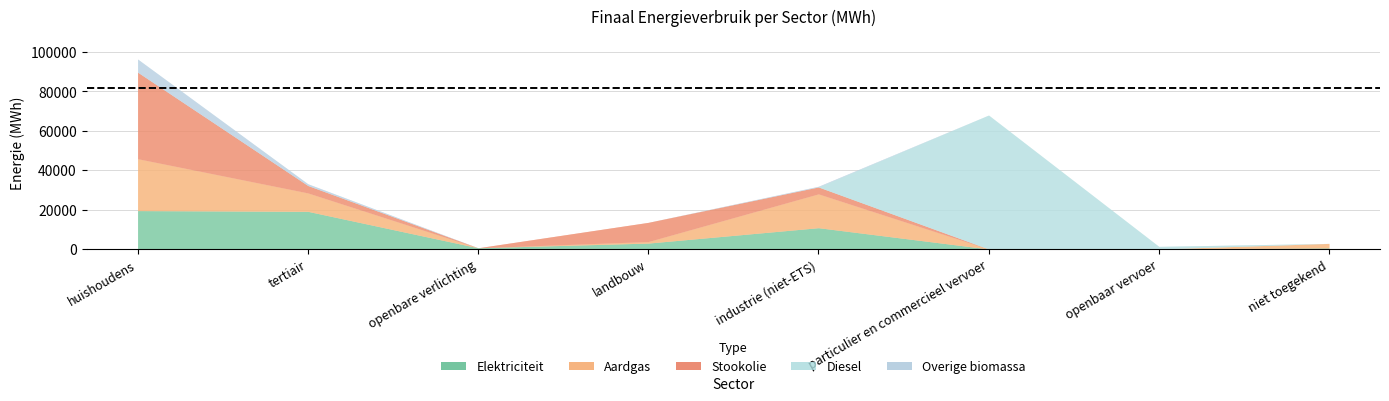

At which category is the sum across all series the highest?

huishoudens